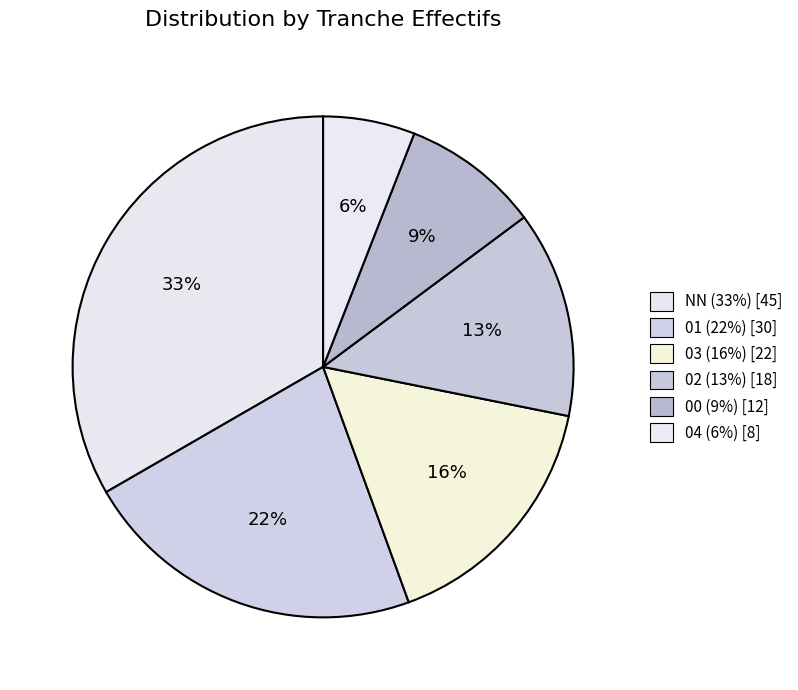

To the nearest percent, what is the difference between the largest and smallest slice percentages?

27%